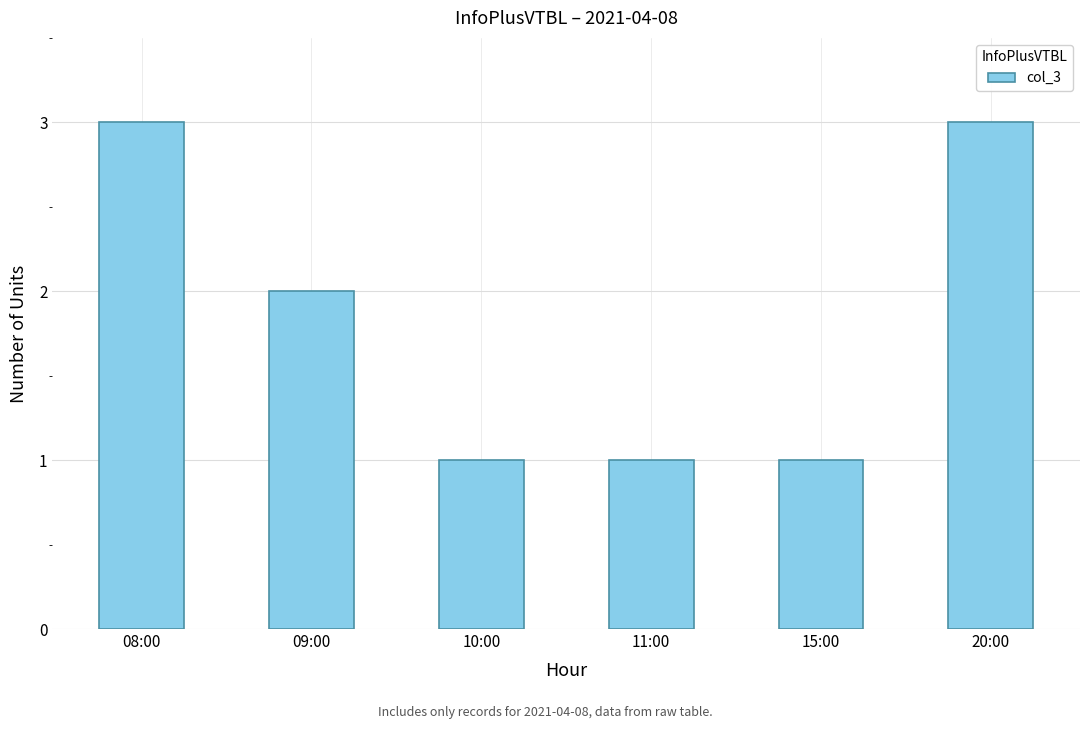

What position from the right is 15:00?

2